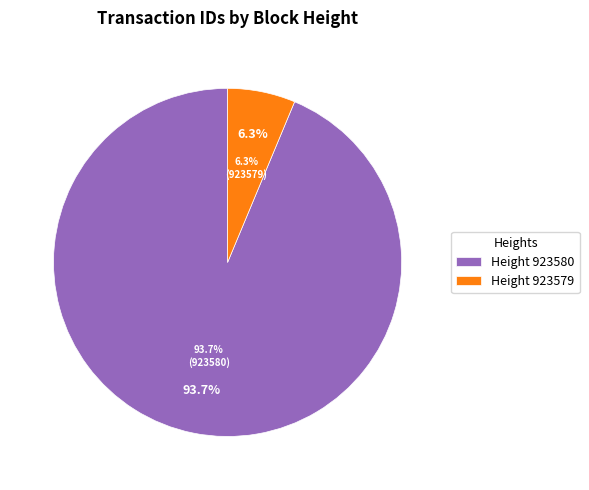

To the nearest percent, what portion does 923579 represent?

6%